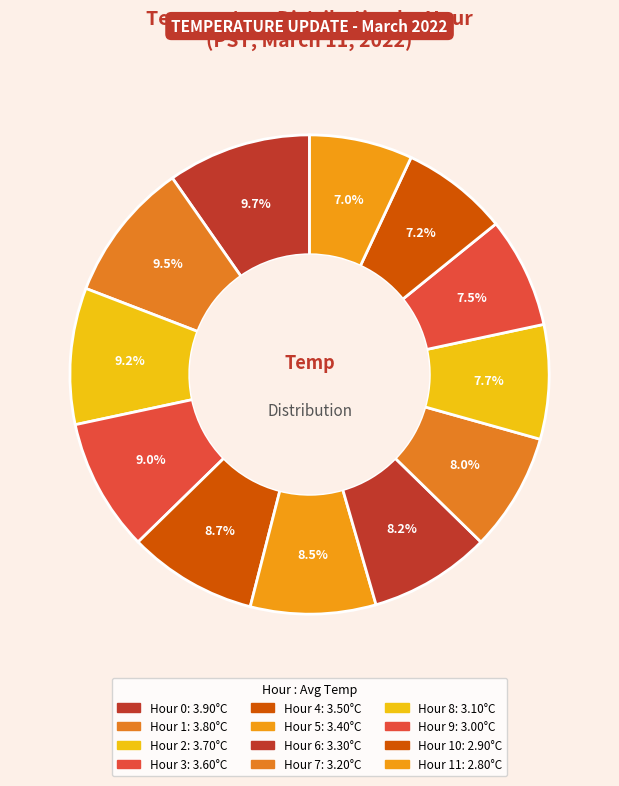

How many segments does this pie chart have?

12